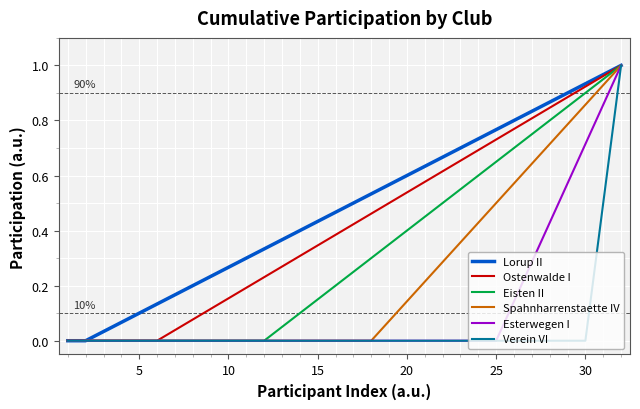

Does the chart have visible grid lines?

Yes